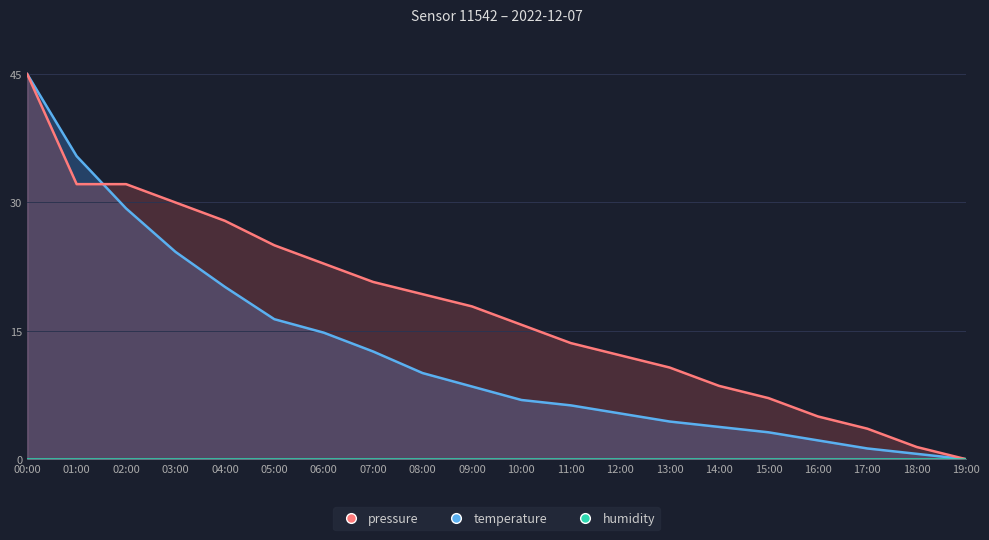

Is the value of pressure at 10:00 greater than the value of temperature at 10:00?

No